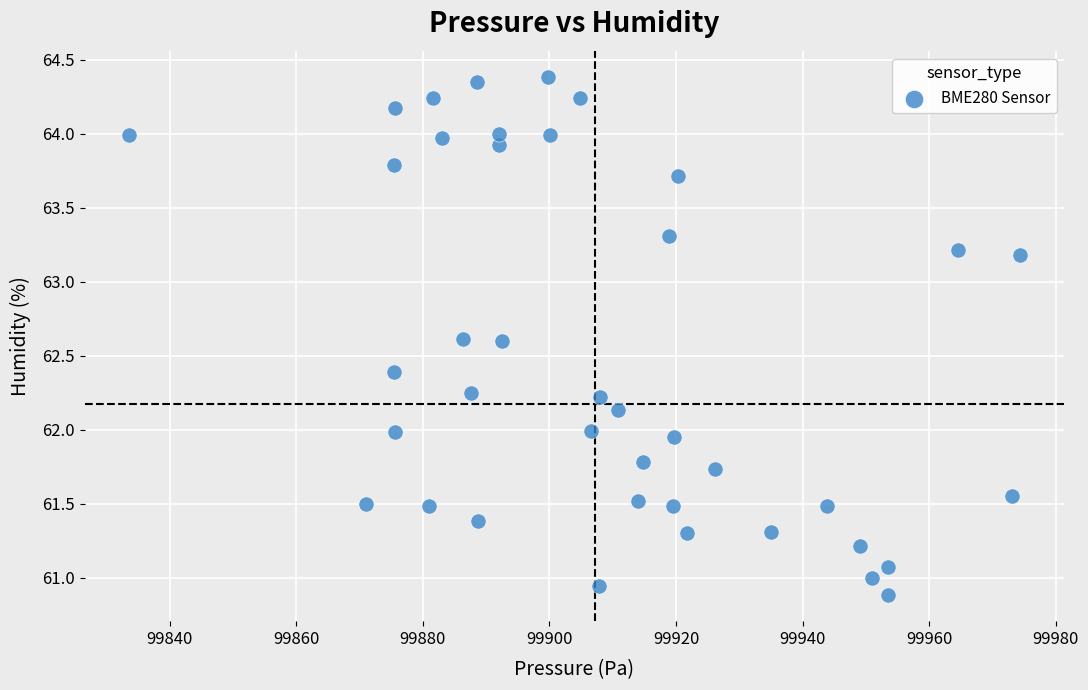

What is the range of Y values (max minus min)?

3.5